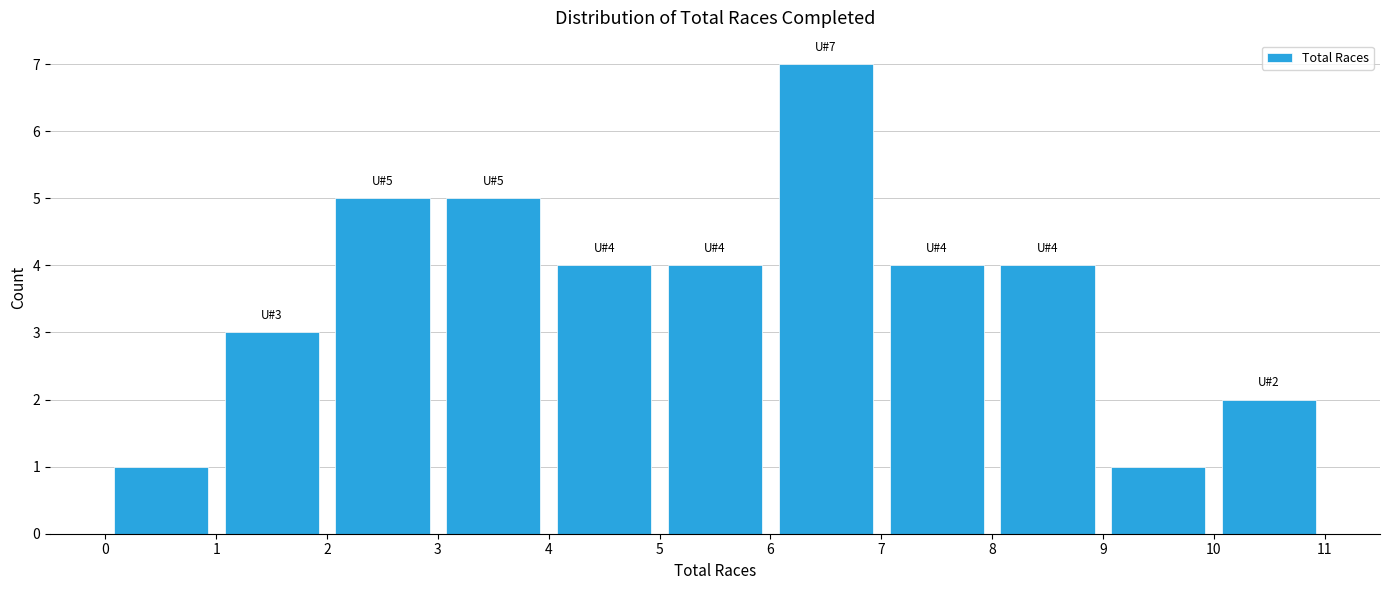

Which range on the x-axis has the tallest bar?

6 to 7